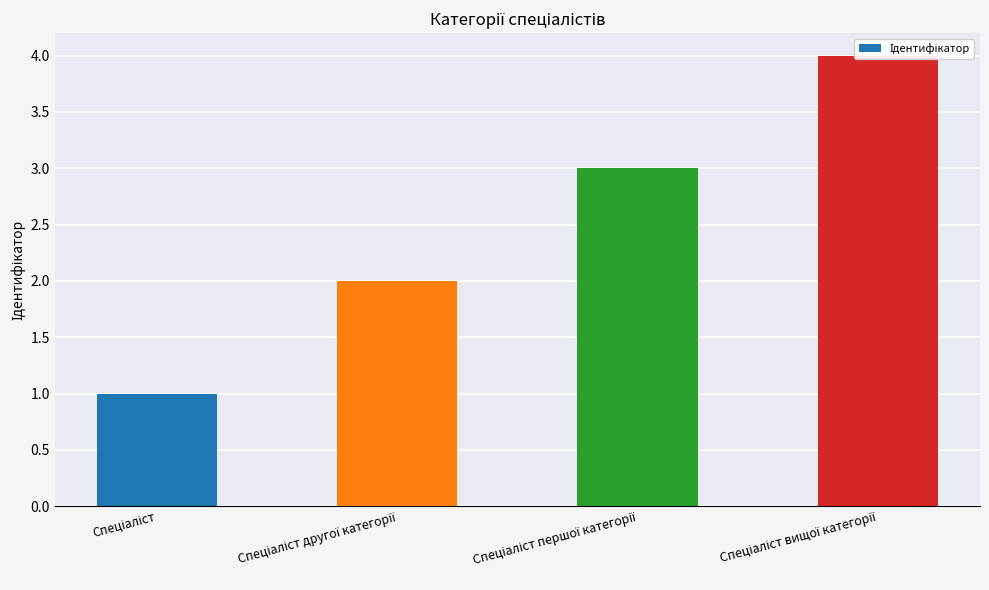

The value at Спеціаліст другої категорії is 1. True or false?

False